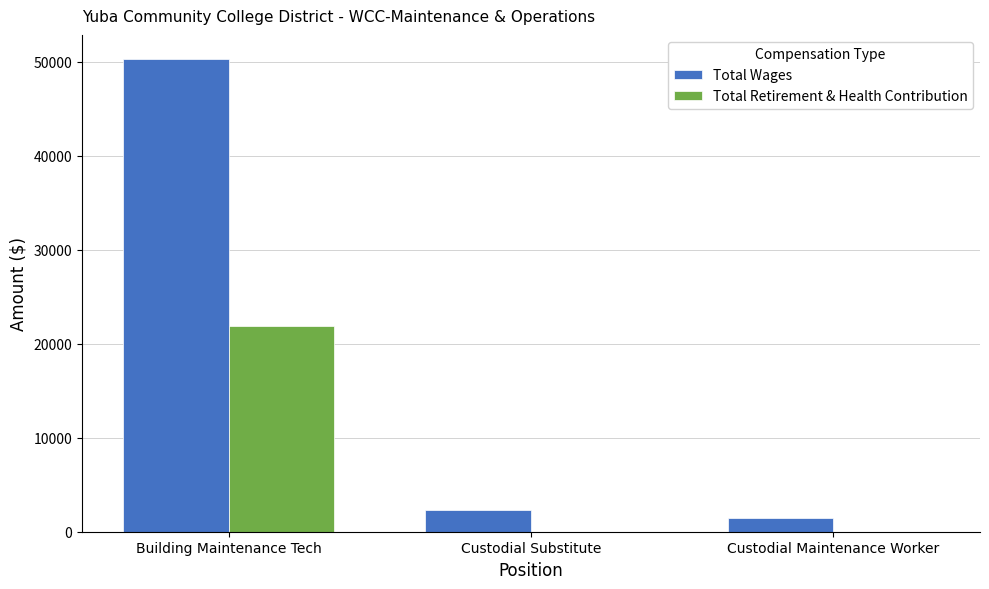

What are all the series names shown in the legend?

Total Wages, Total Retirement & Health Contribution